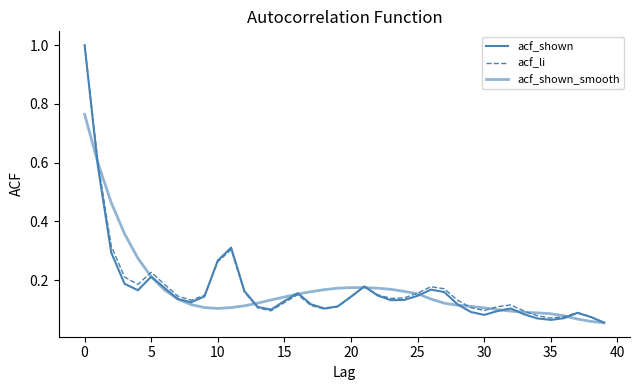

At how many categories does at least one series exceed 0?

40